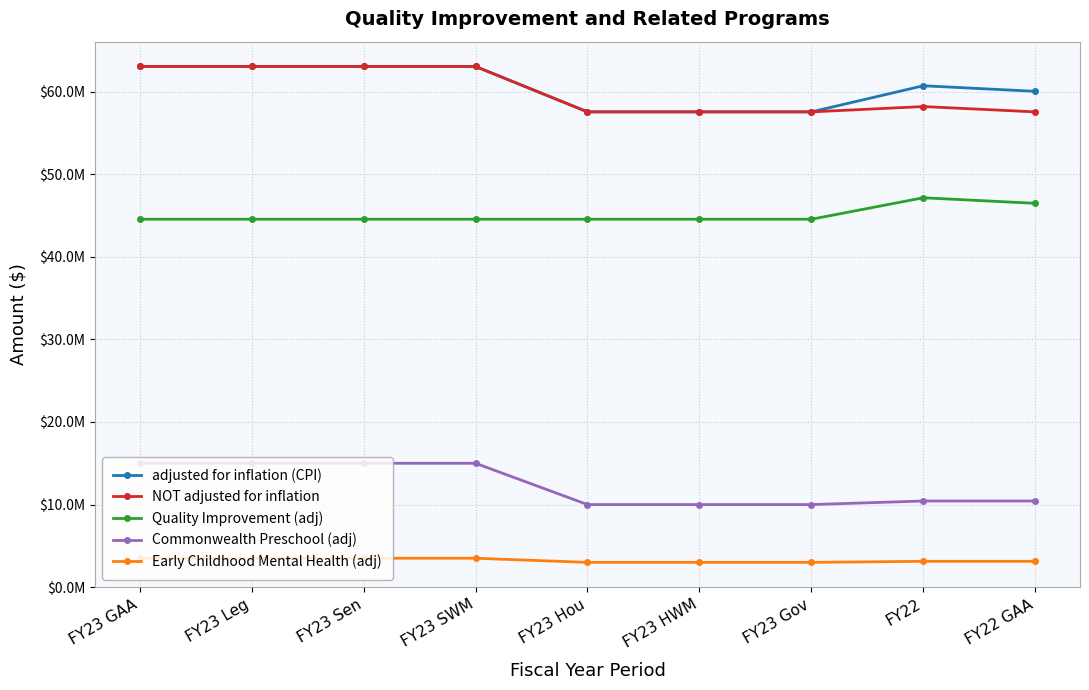

List the labels in order of Quality Improvement (adj) value, smallest first.

FY23 GAA, FY23 Leg, FY23 Sen, FY23 SWM, FY23 Hou, FY23 HWM, FY23 Gov, FY22 GAA, FY22